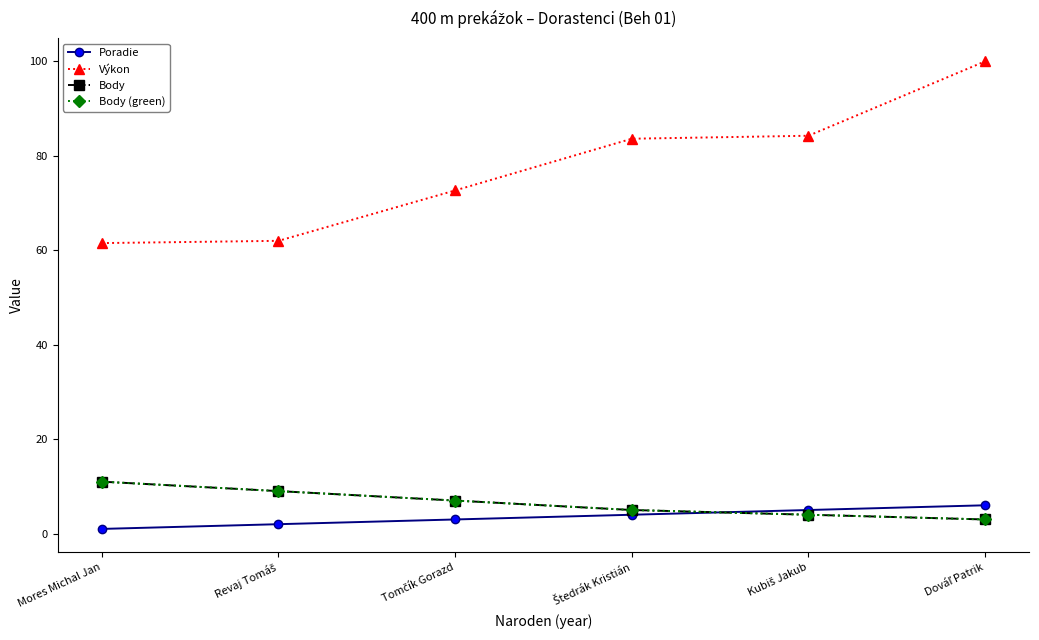

Is this an area chart (filled region under the line)?

No